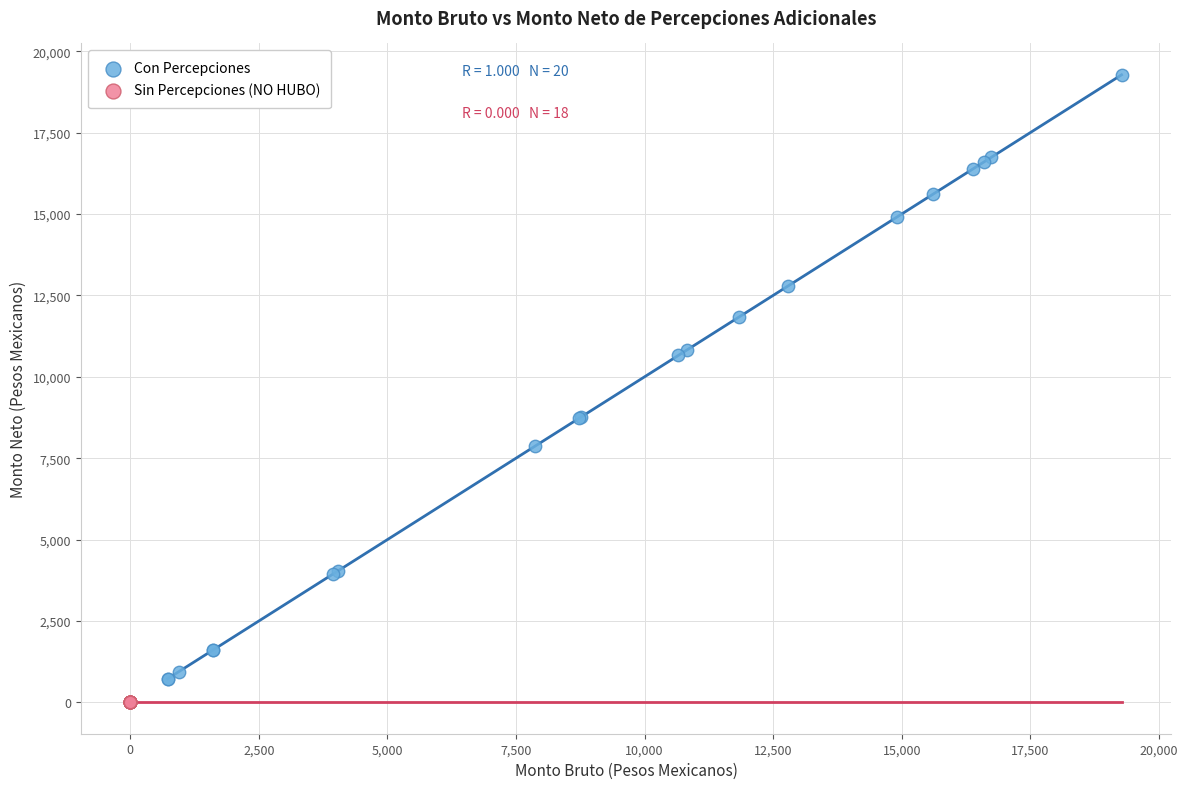

Which series contains the highest Y value?

Con Percepciones